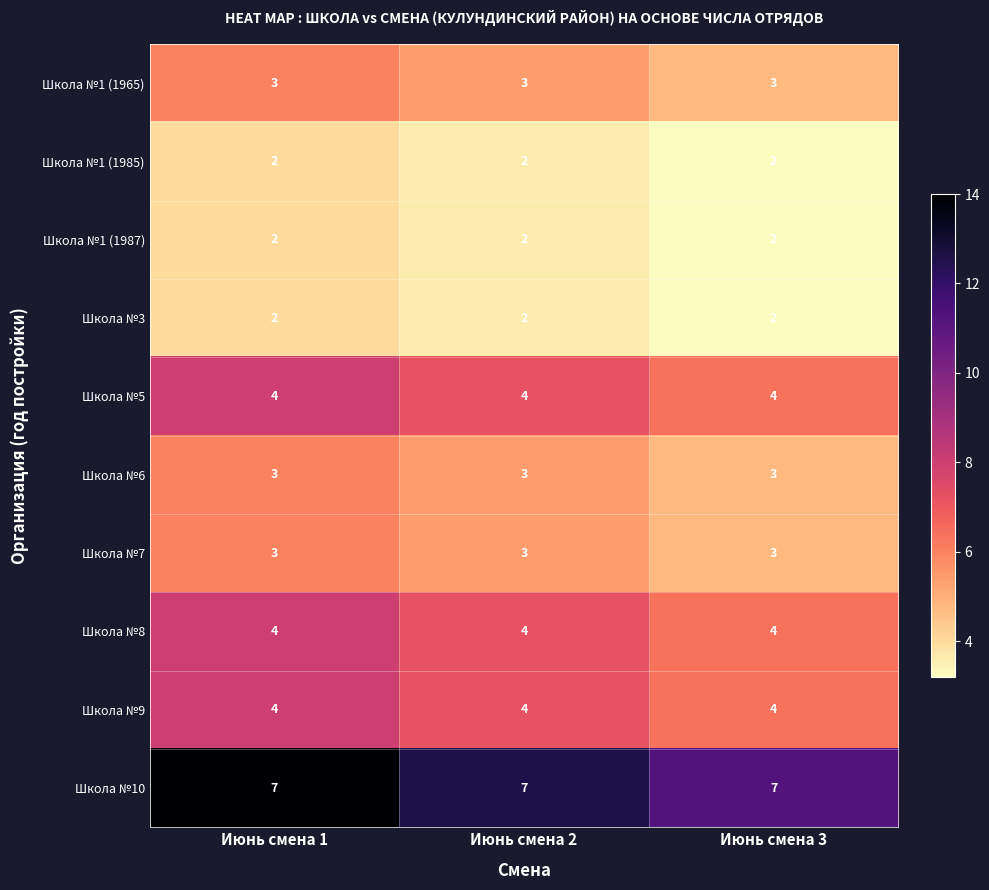

What is the maximum value shown in the chart?

7